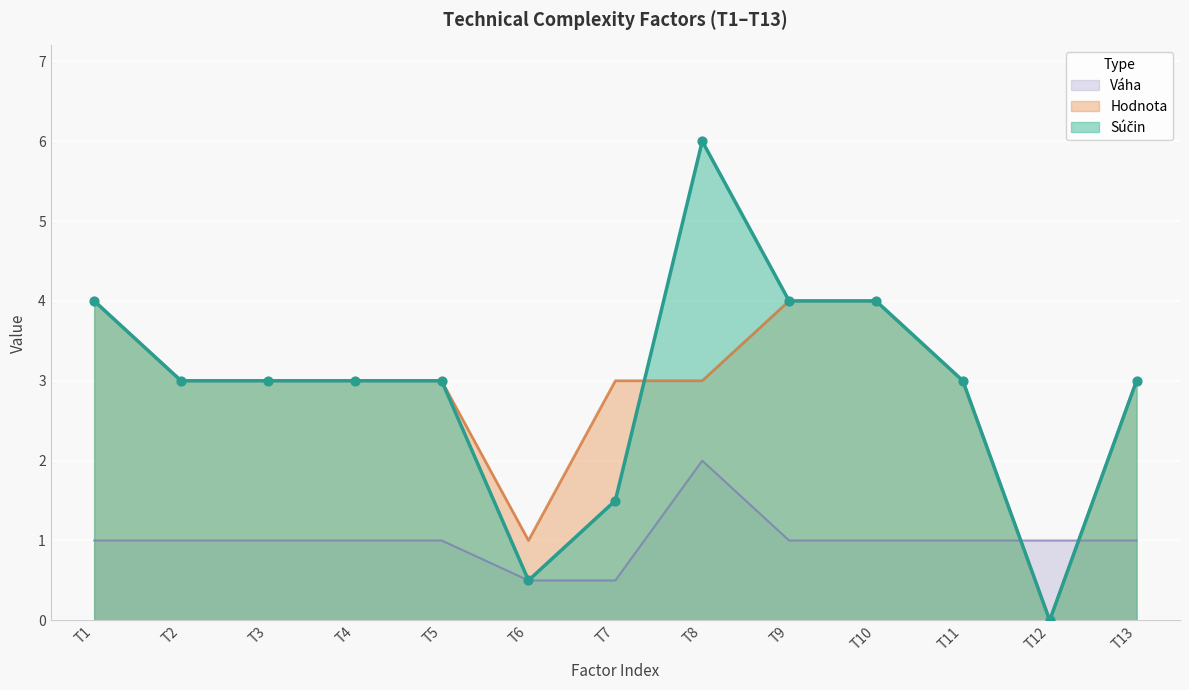

Which series has the largest Y range (max minus min)?

Súčin